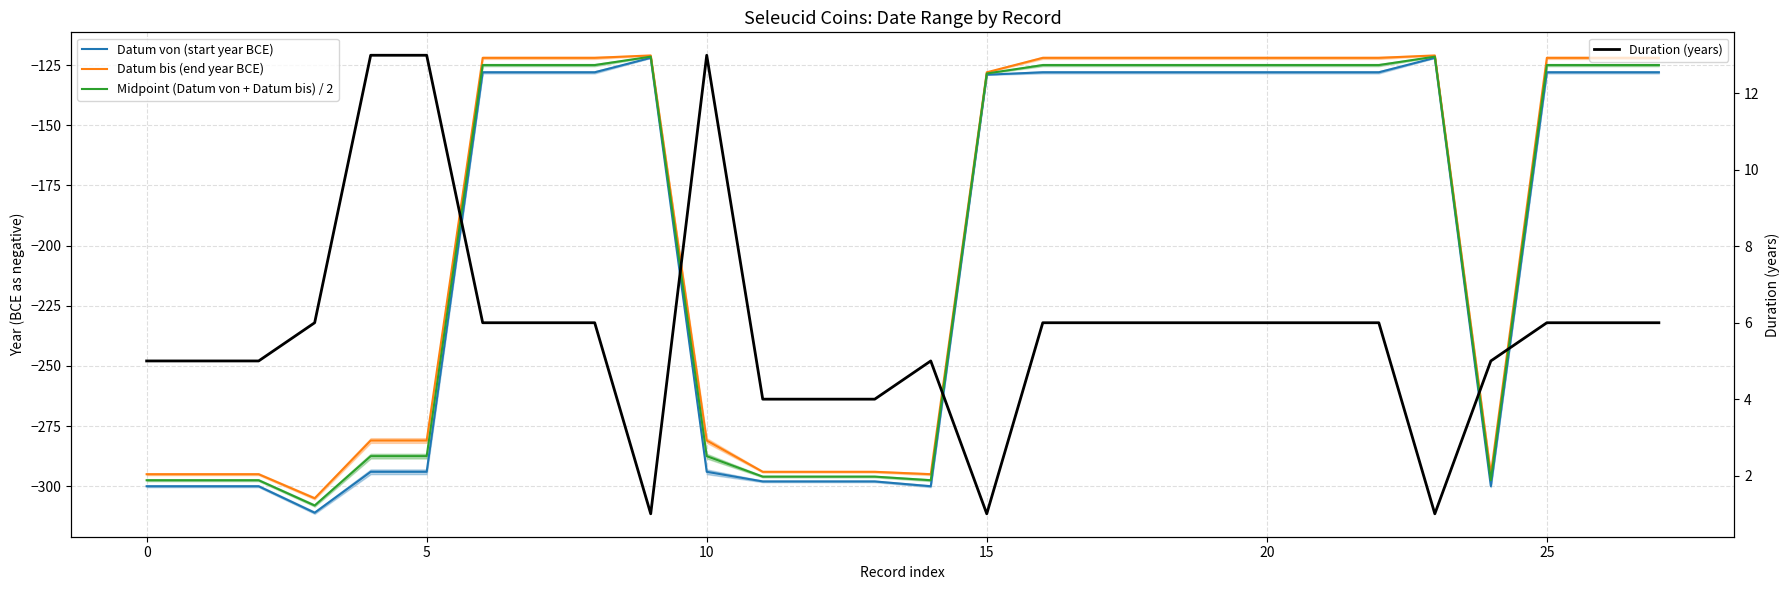

At which label does Datum von (start year BCE) first exceed -128?

9